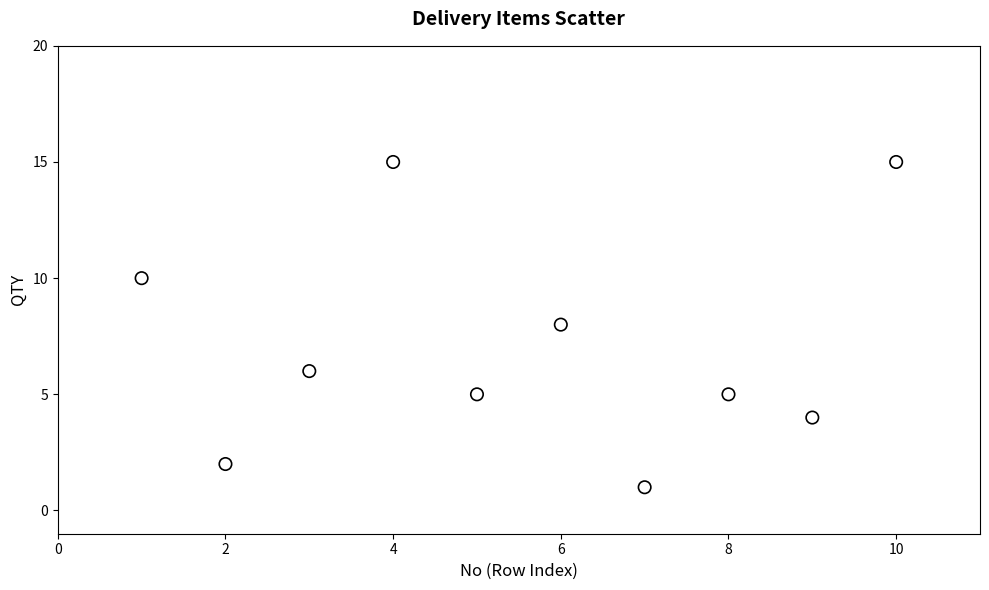

What is the range of X values (max minus min)?

9